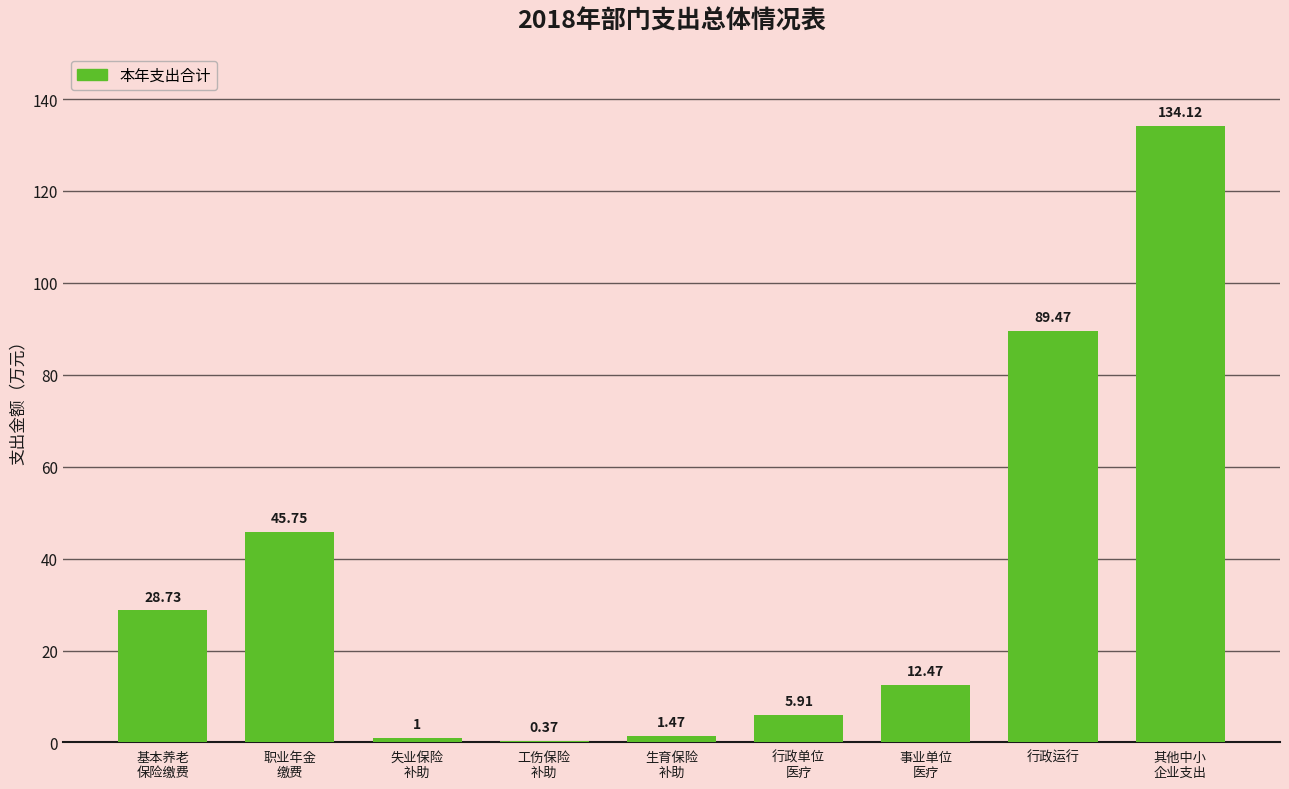

What is the sum of all values?

319.3